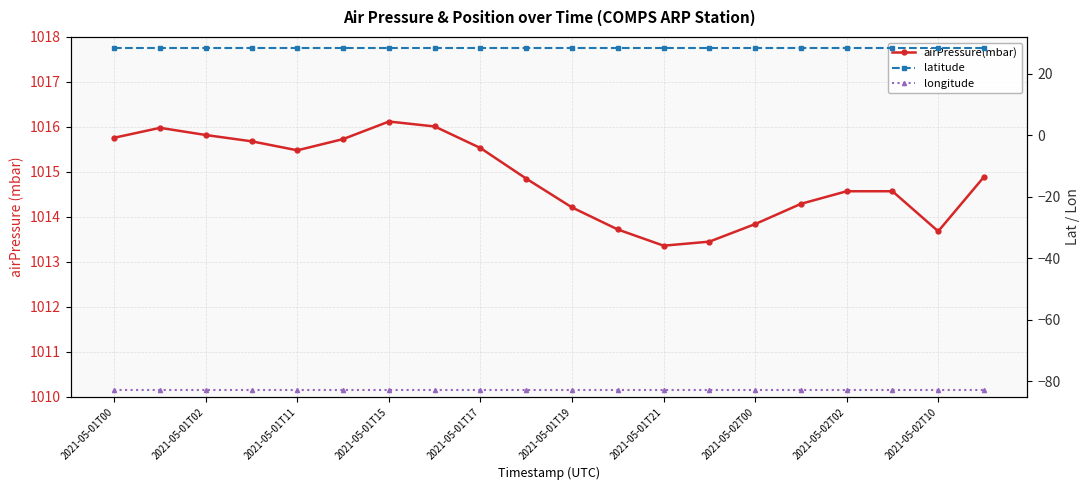

At 2021-05-01T15, list the series in order from largest to smallest.

airPressure(mbar), latitude, longitude